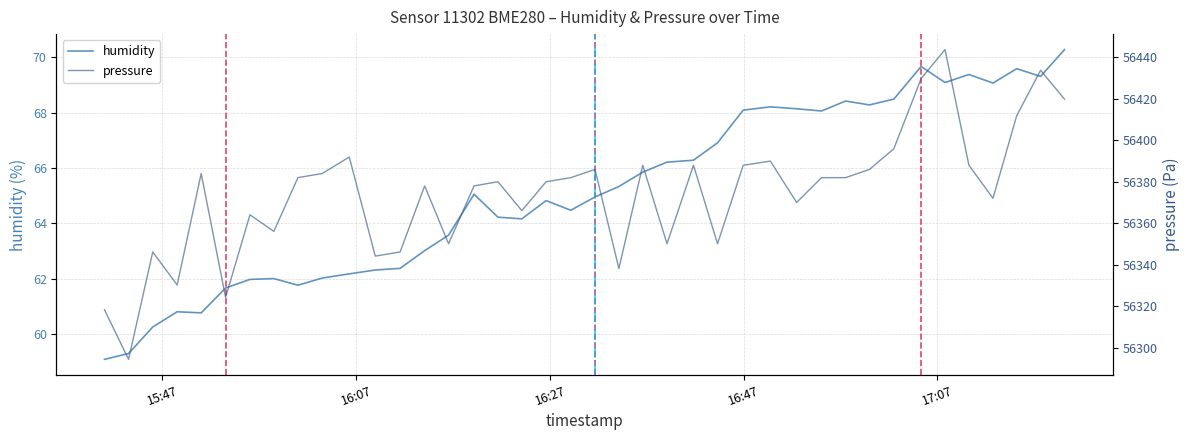

How many categories are shown in the chart?

40